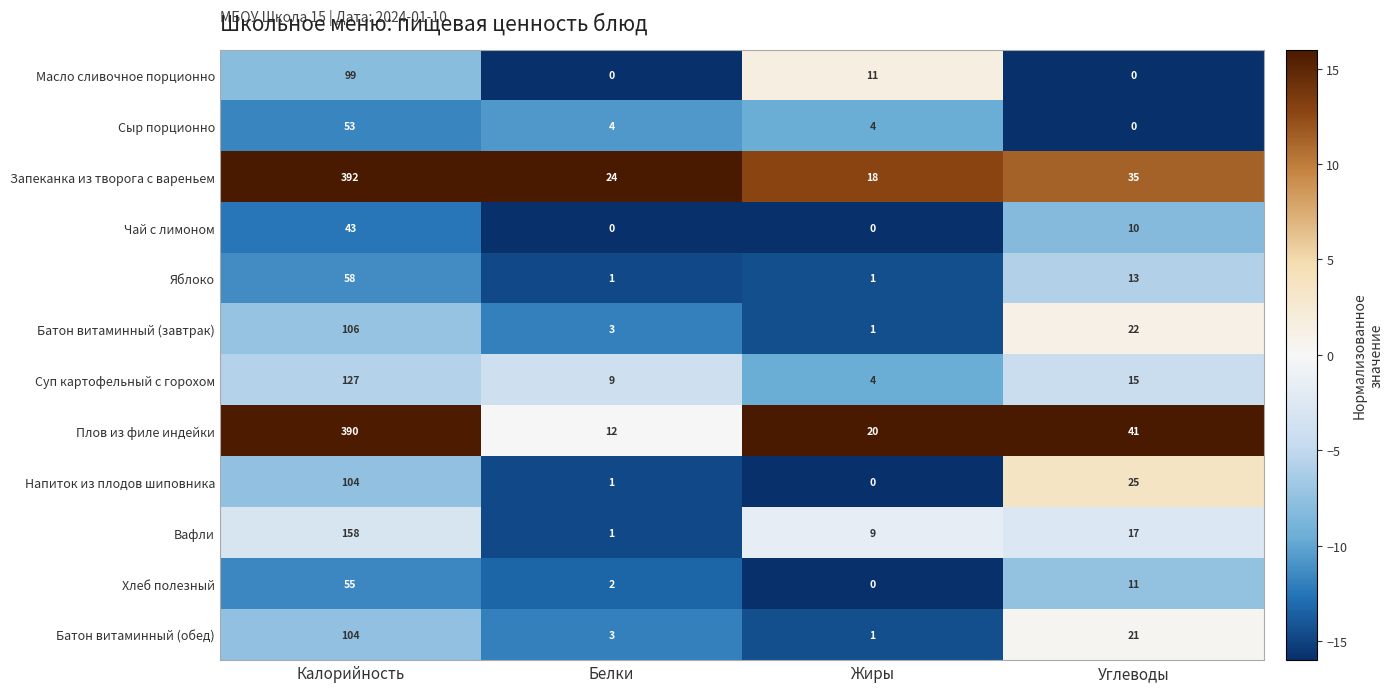

At which label does Яблоко first exceed 13?

Калорийность